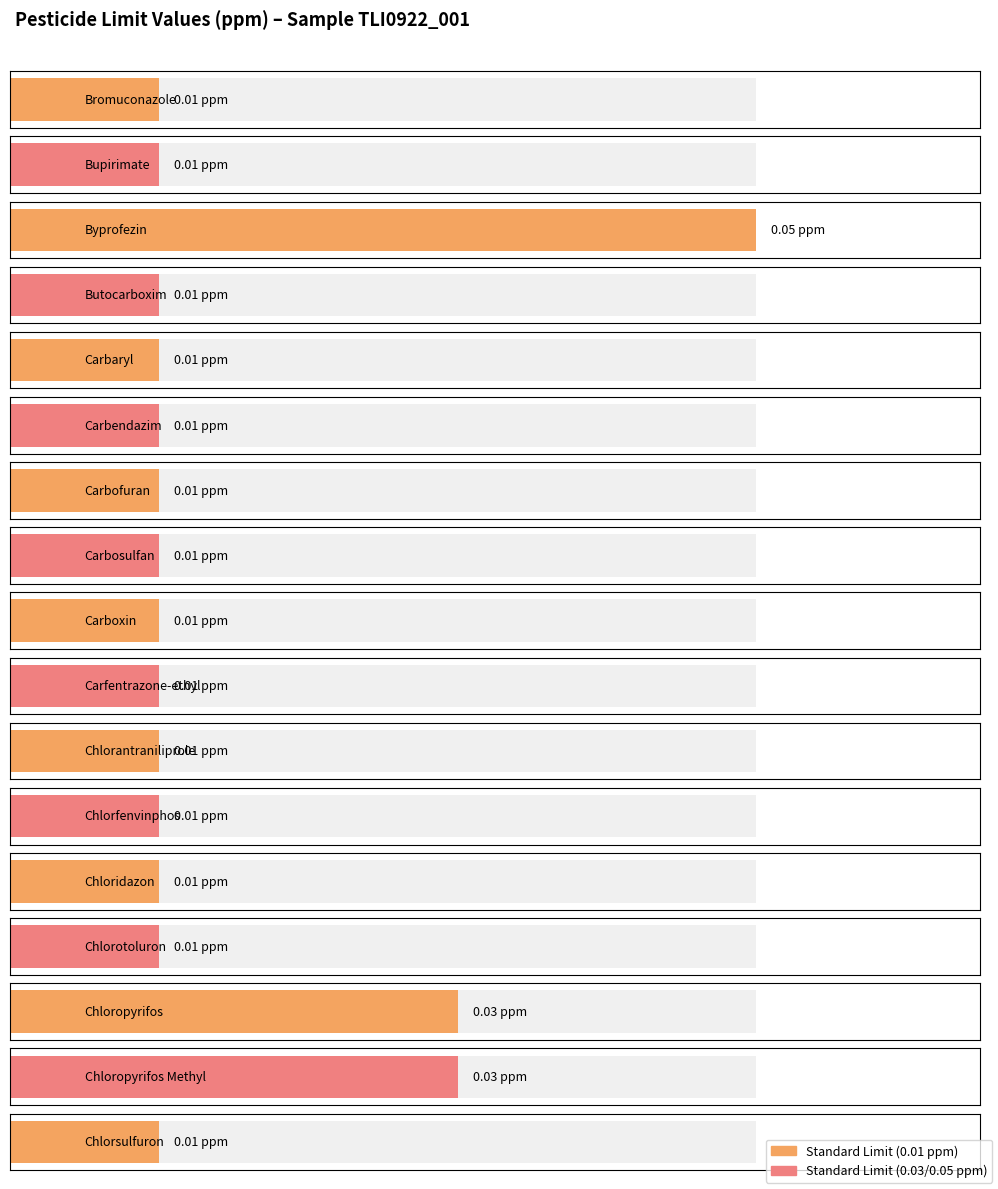

List the labels in order of value, smallest first.

Bromuconazole, Bupirimate, Butocarboxim, Carbaryl, Carbendazim, Carbofuran, Carbosulfan, Carboxin, Carfentrazone-ethyl, Chlorantraniliprole, Chlorfenvinphos, Chloridazon, Chlorotoluron, Chlorsulfuron, Chloropyrifos, Chloropyrifos Methyl, Byprofezin